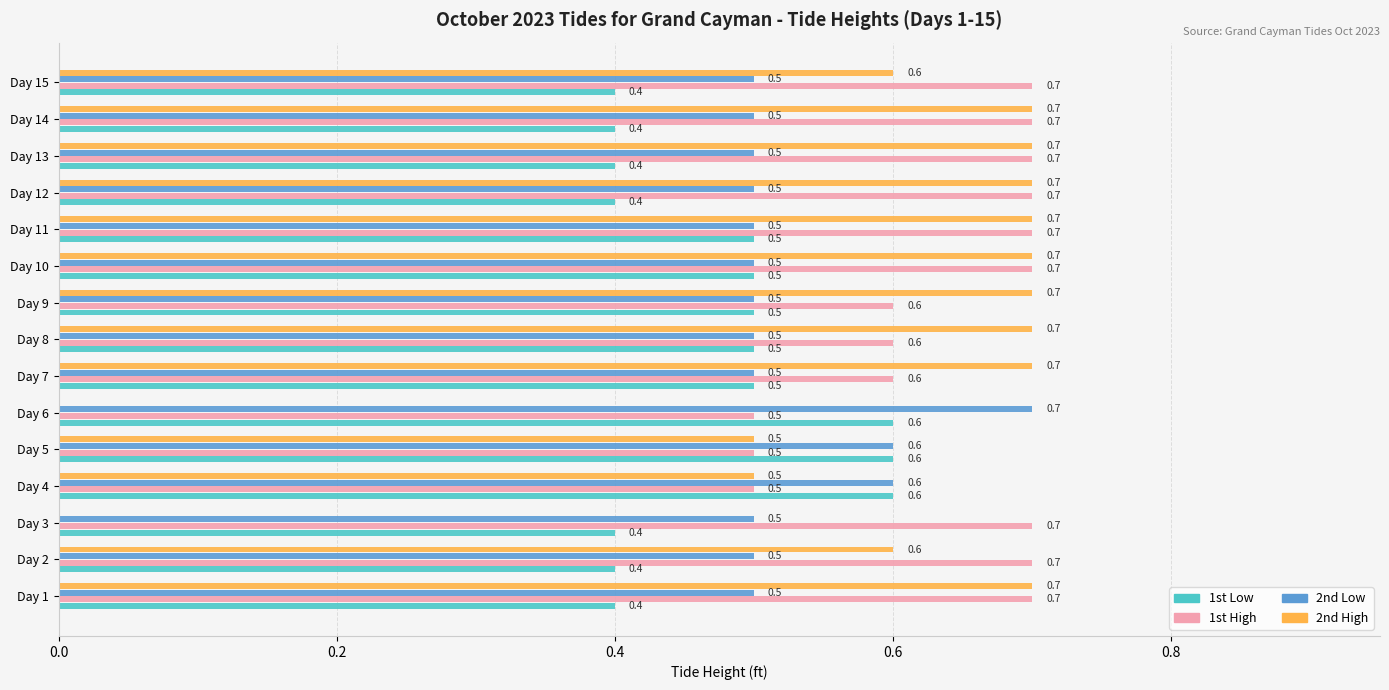

Which series has the widest spread of values?

2nd High